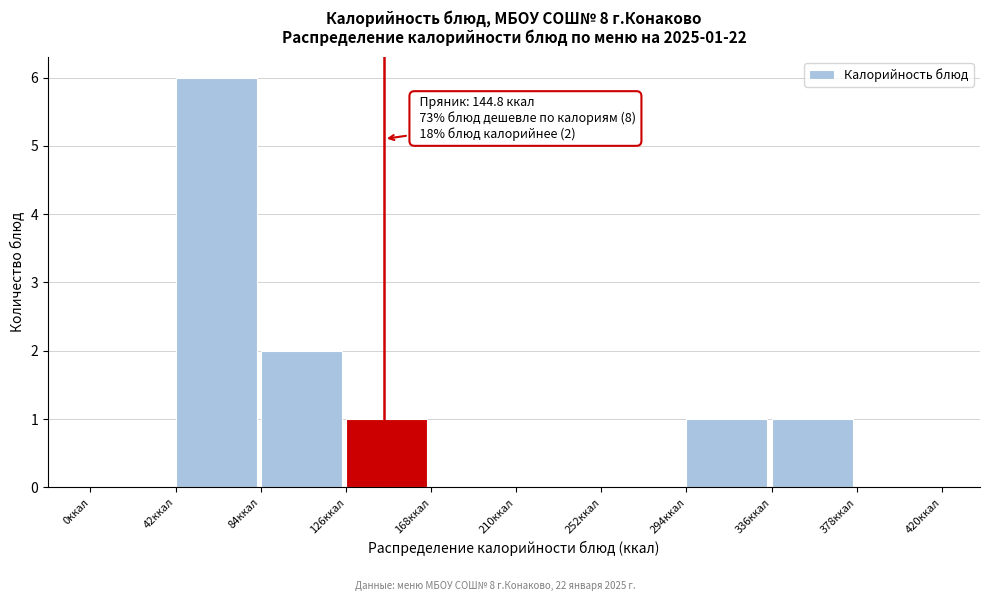

Which range on the x-axis has the tallest bar?

42 to 84